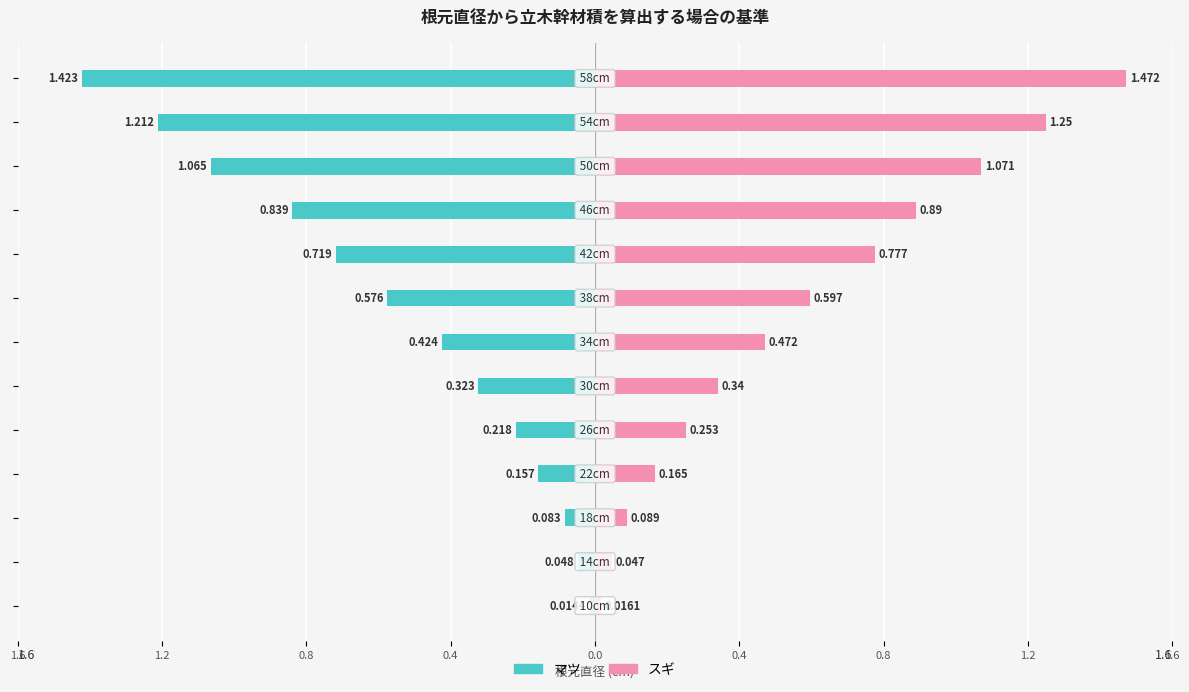

Between 0.4 and 0.8, which series saw the biggest shift?

スギ